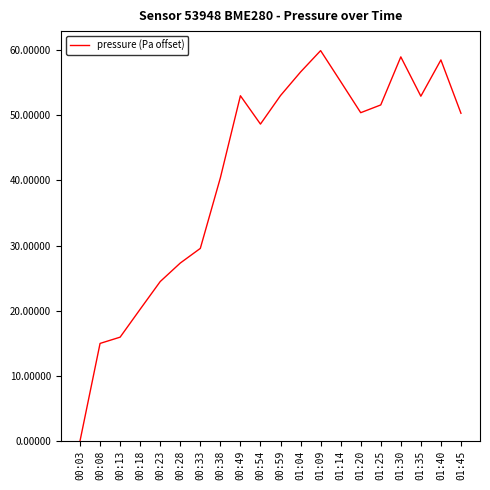

True or false: the data has more than 2 interior local peaks.

True